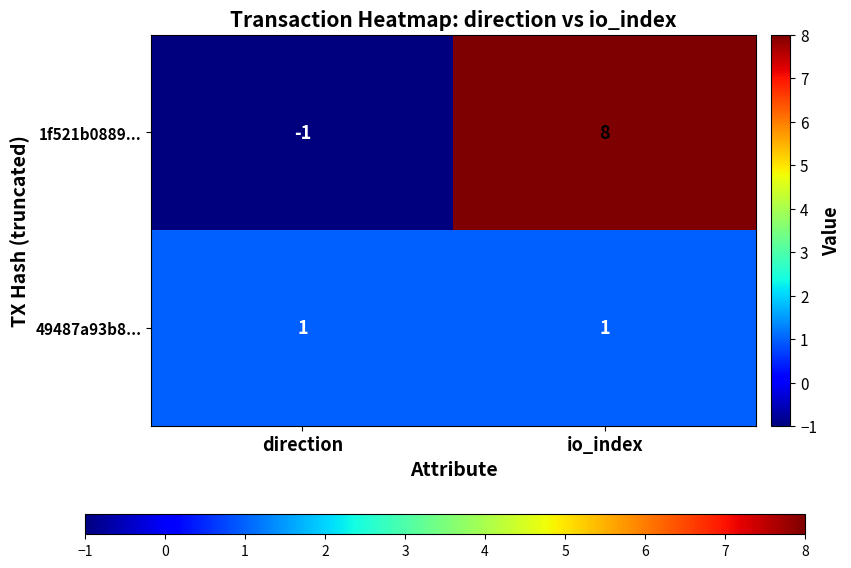

List the series in order of their overall mean, lowest first.

49487a93b8..., 1f521b0889...